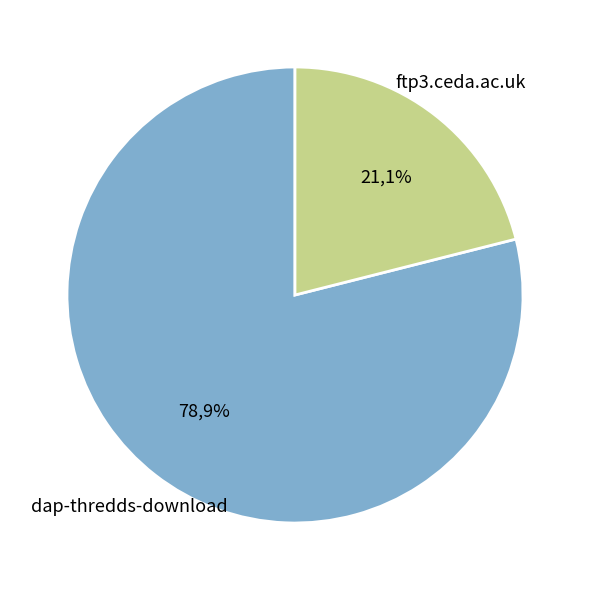

What percentage is the ftp3.ceda.ac.uk slice, to the nearest percent?

21%